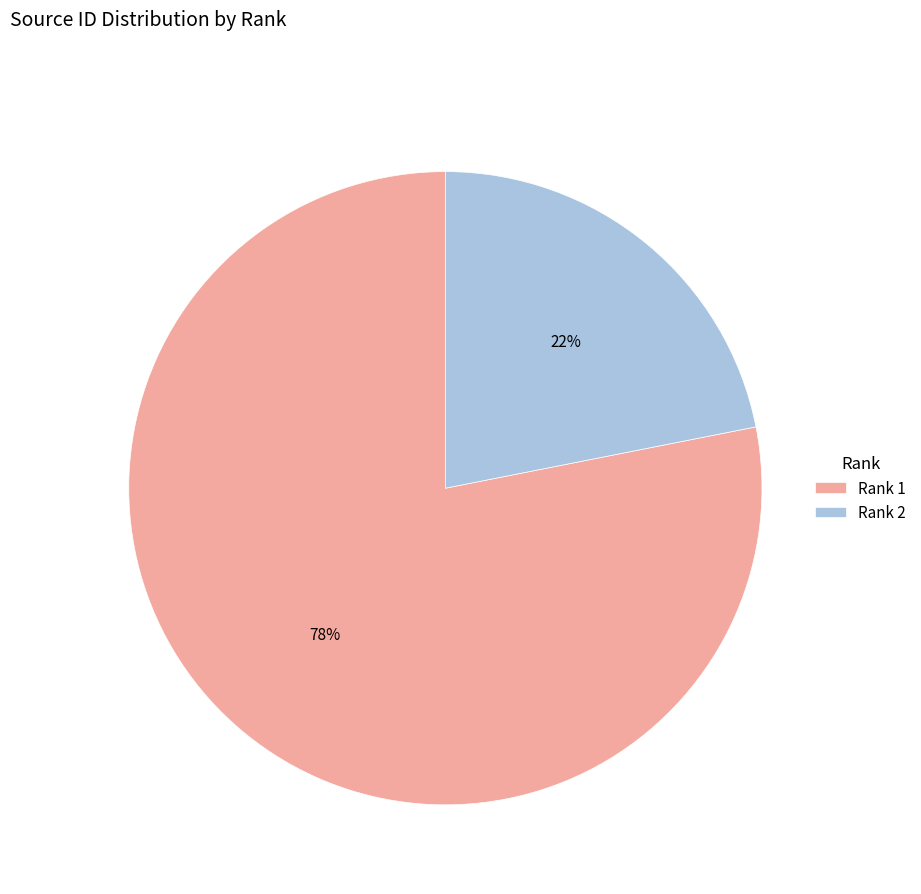

Between Rank 1 and Rank 2, which is larger?

Rank 1